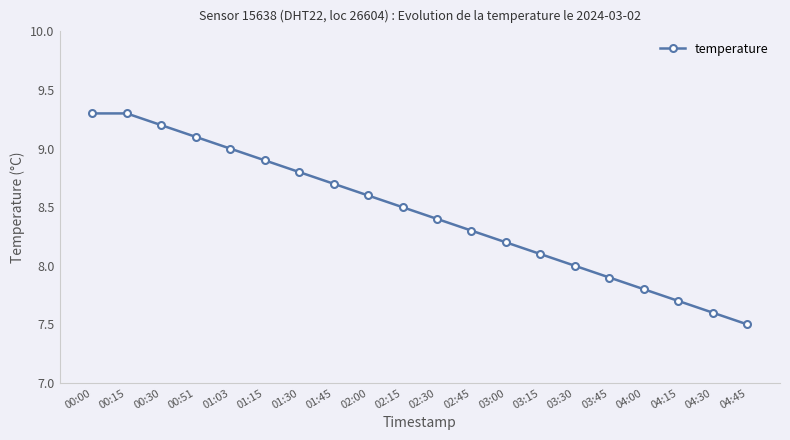

Does the chart display data point markers on the line(s)?

Yes